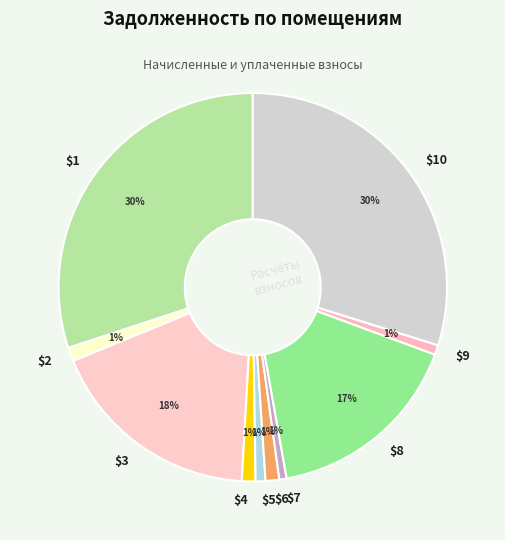

How many slices are in this pie chart?

10